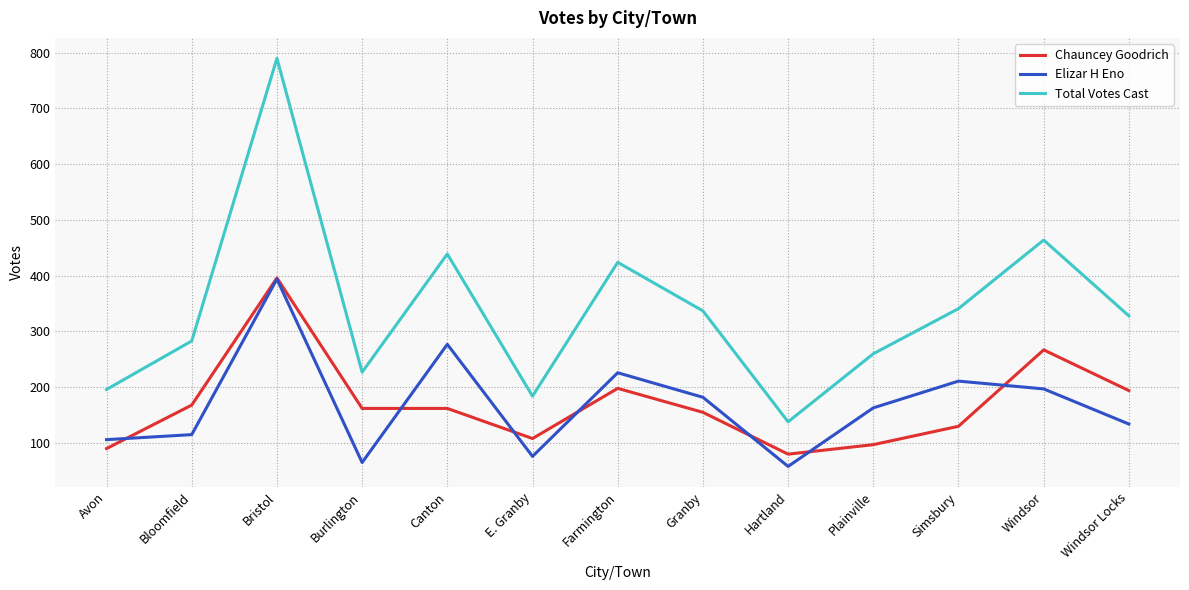

What is the difference between the second highest and minimum values in the Total Votes Cast series?

326